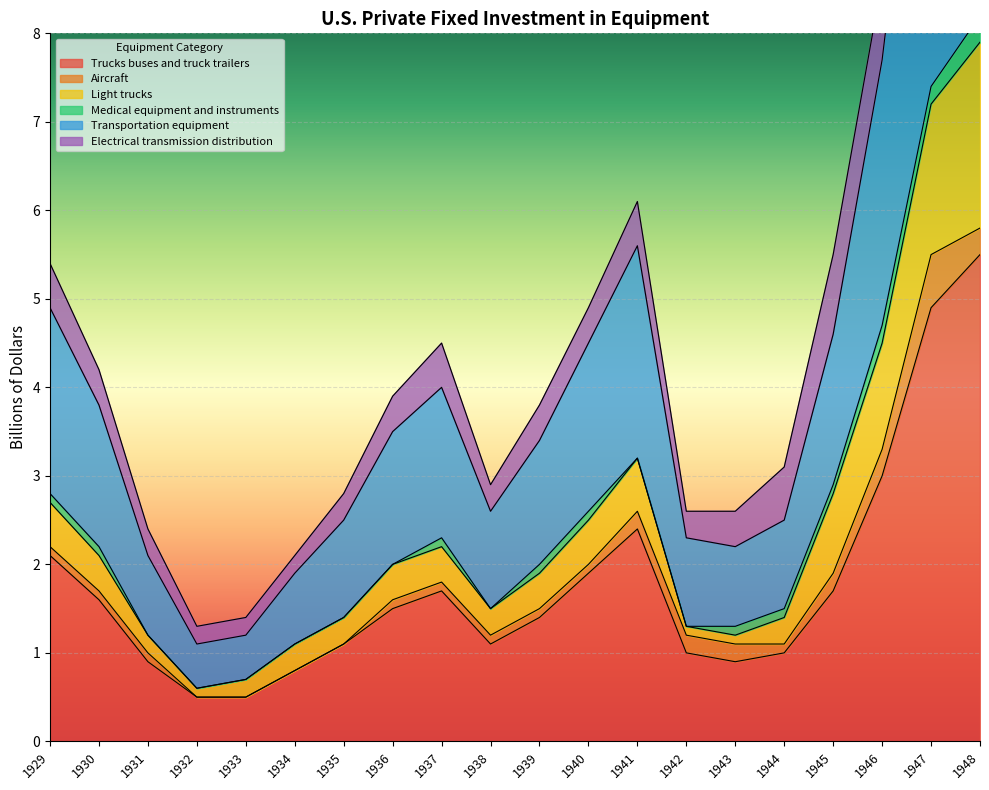

True or false: Trucks buses and truck trailers has a value of 0.9 at 1943.

True